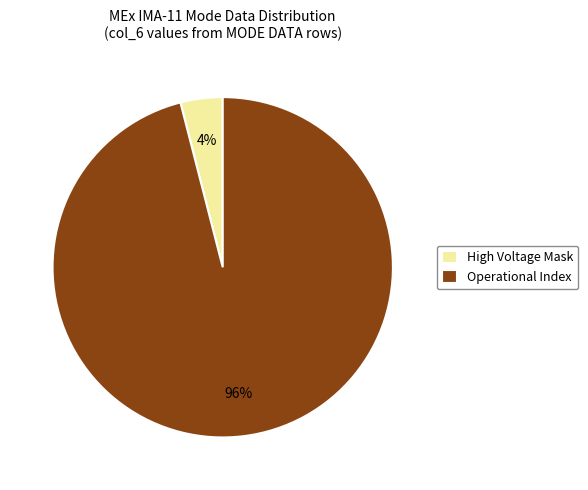

Is there a majority slice in this chart?

Yes